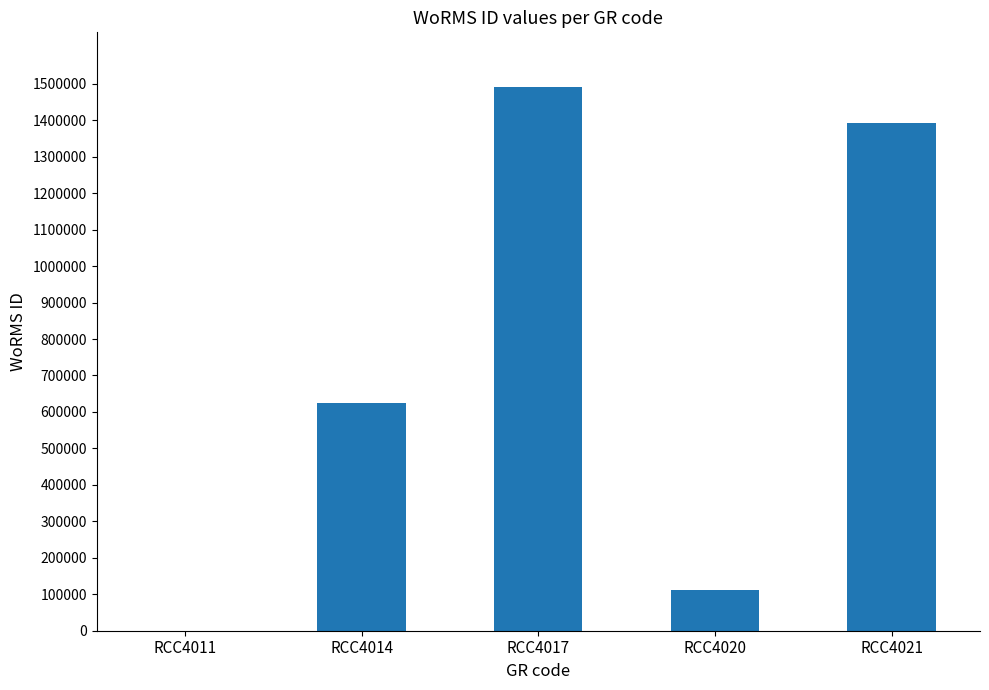

Where is the data nearest to the value 745938?

RCC4014